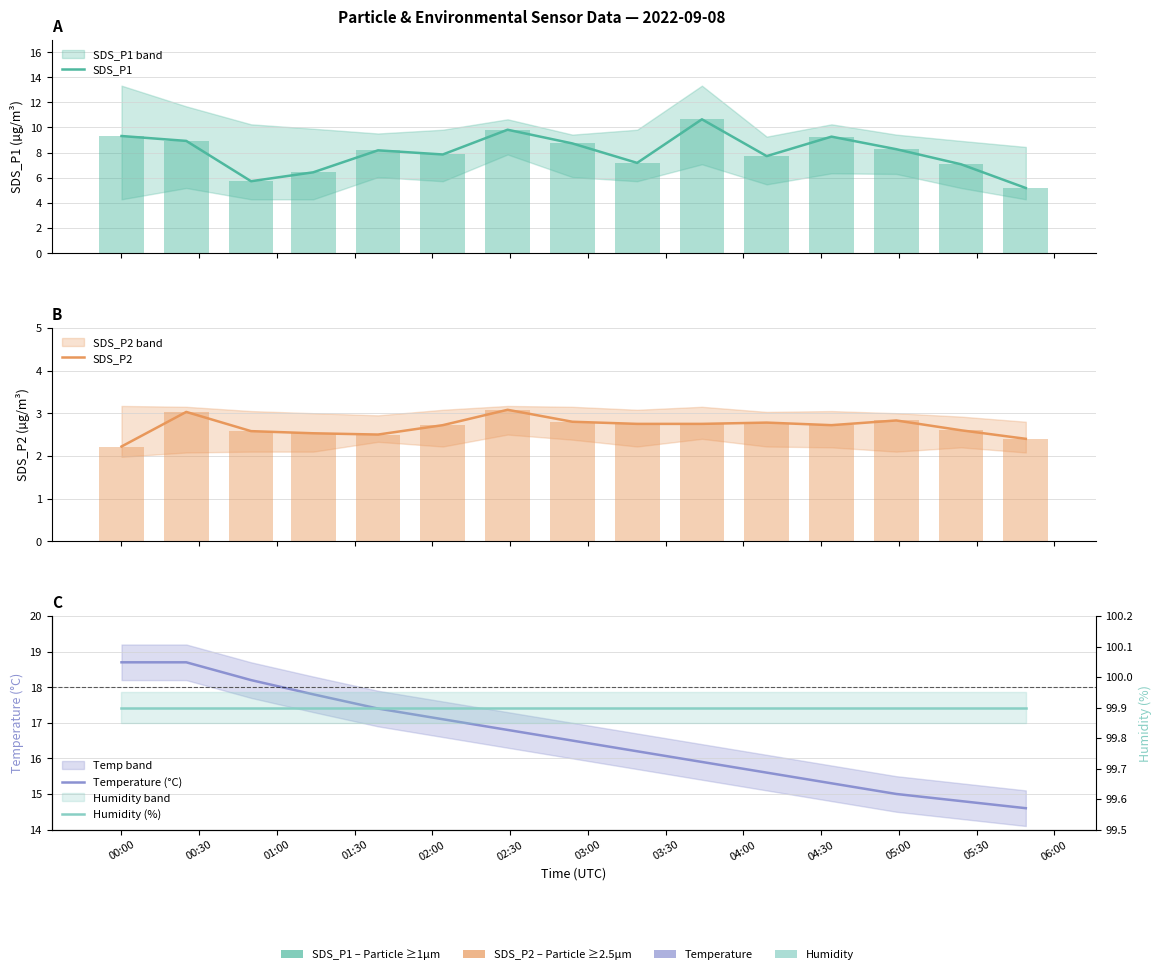

Which series has the widest spread of values?

SDS_P1